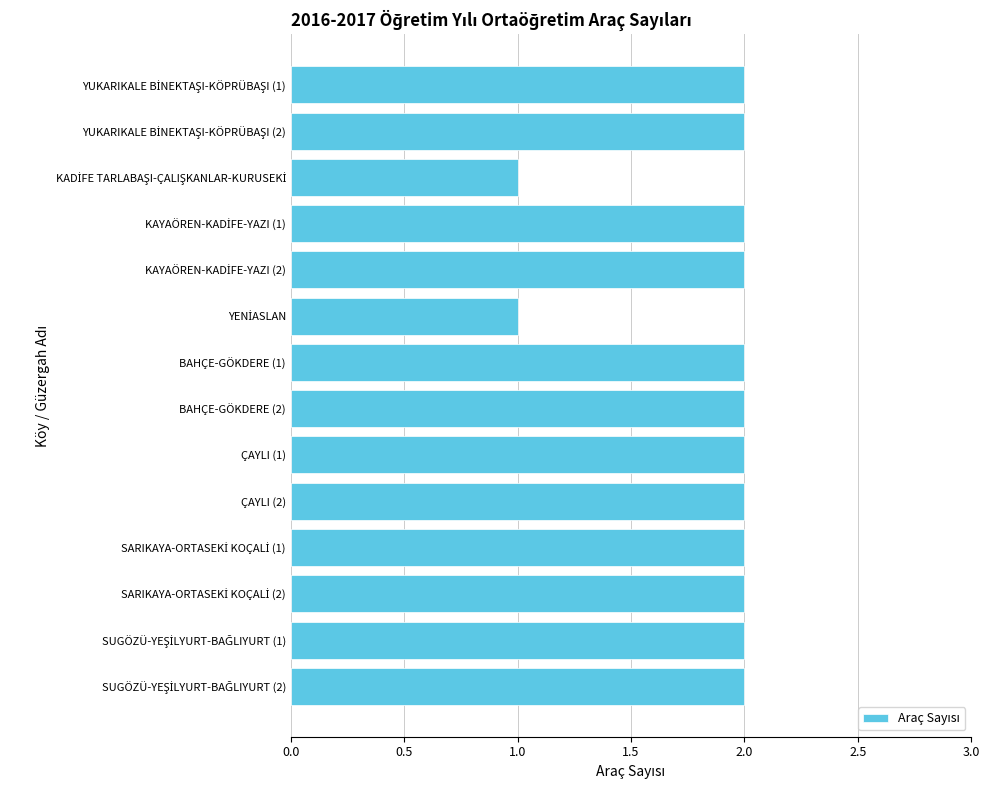

True or false: the data shows 2 at ÇAYLI (2).

True